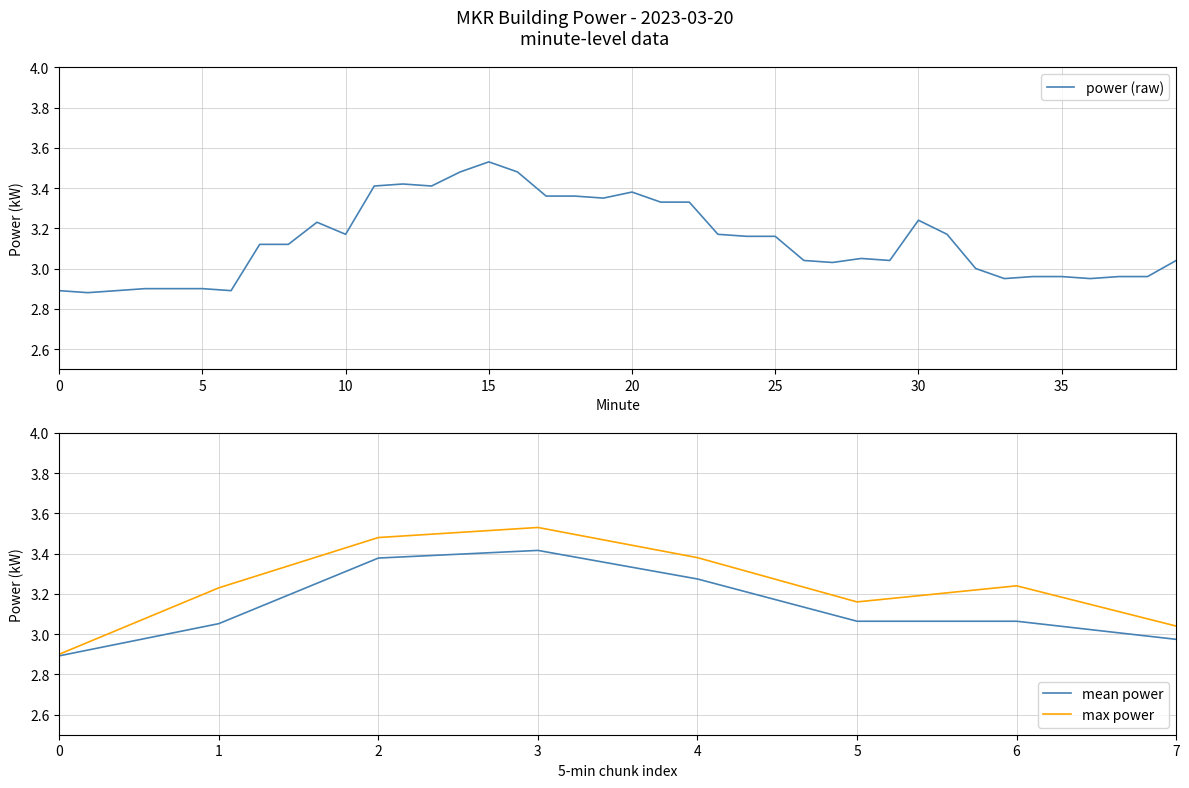

Which category has the highest value in the power (raw) series?

15